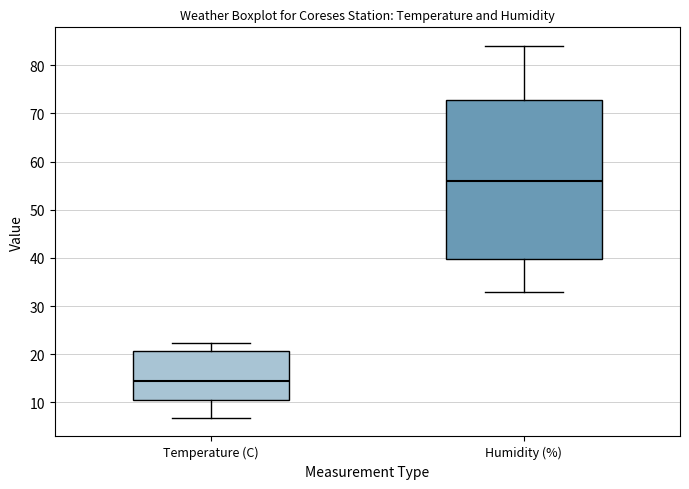

Reading left to right, transcribe this box plot: for each box, give where its median line is, the range the box spans, and where its two whiskers end, as read against the y-axis. The values are not printed on the chart, so give them approximately, as read against the axis.

Temperature (C): median 15, box 11 to 21, whiskers 7 to 22
Humidity (%): median 56, box 40 to 73, whiskers 33 to 84